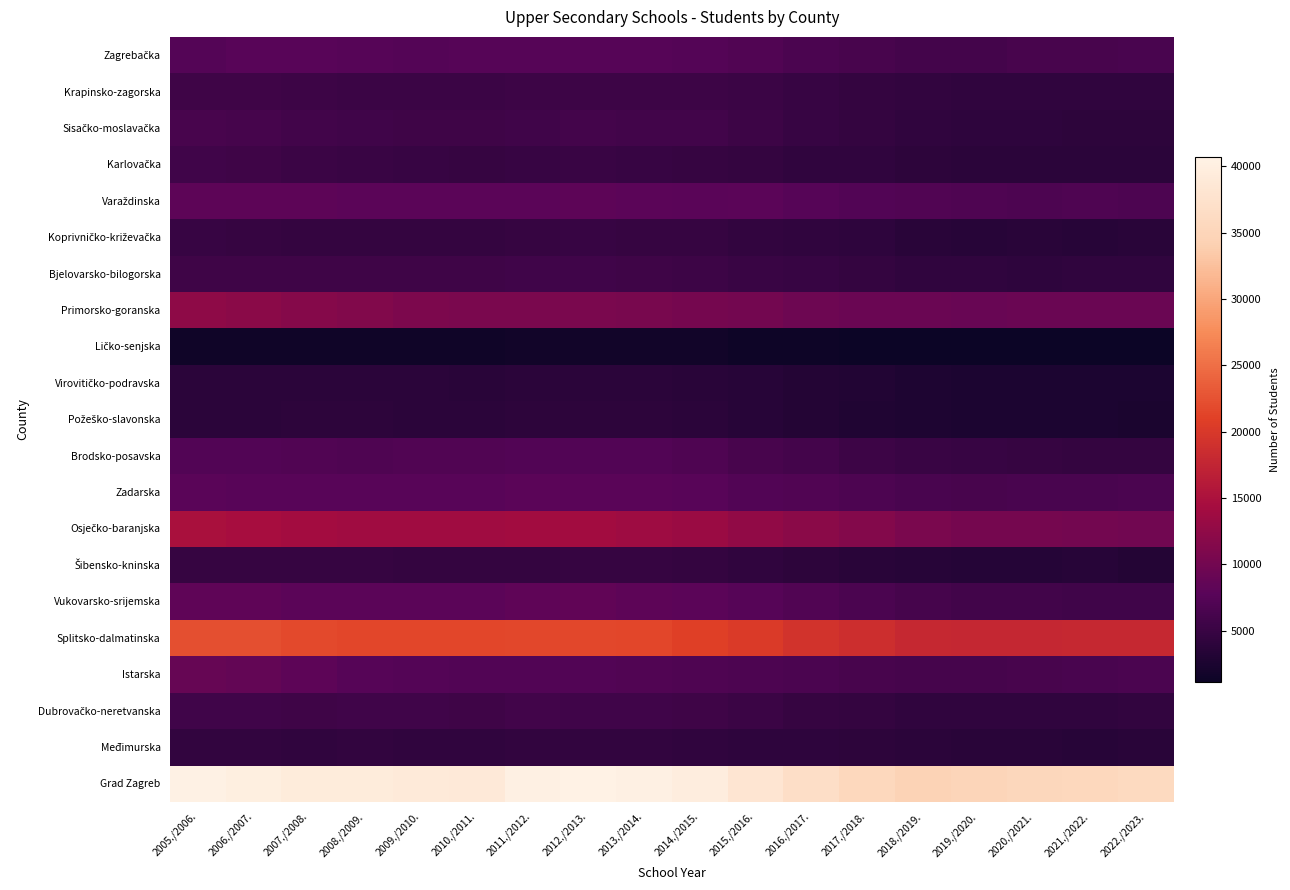

At which category is the sum across all series the highest?

2005./2006.